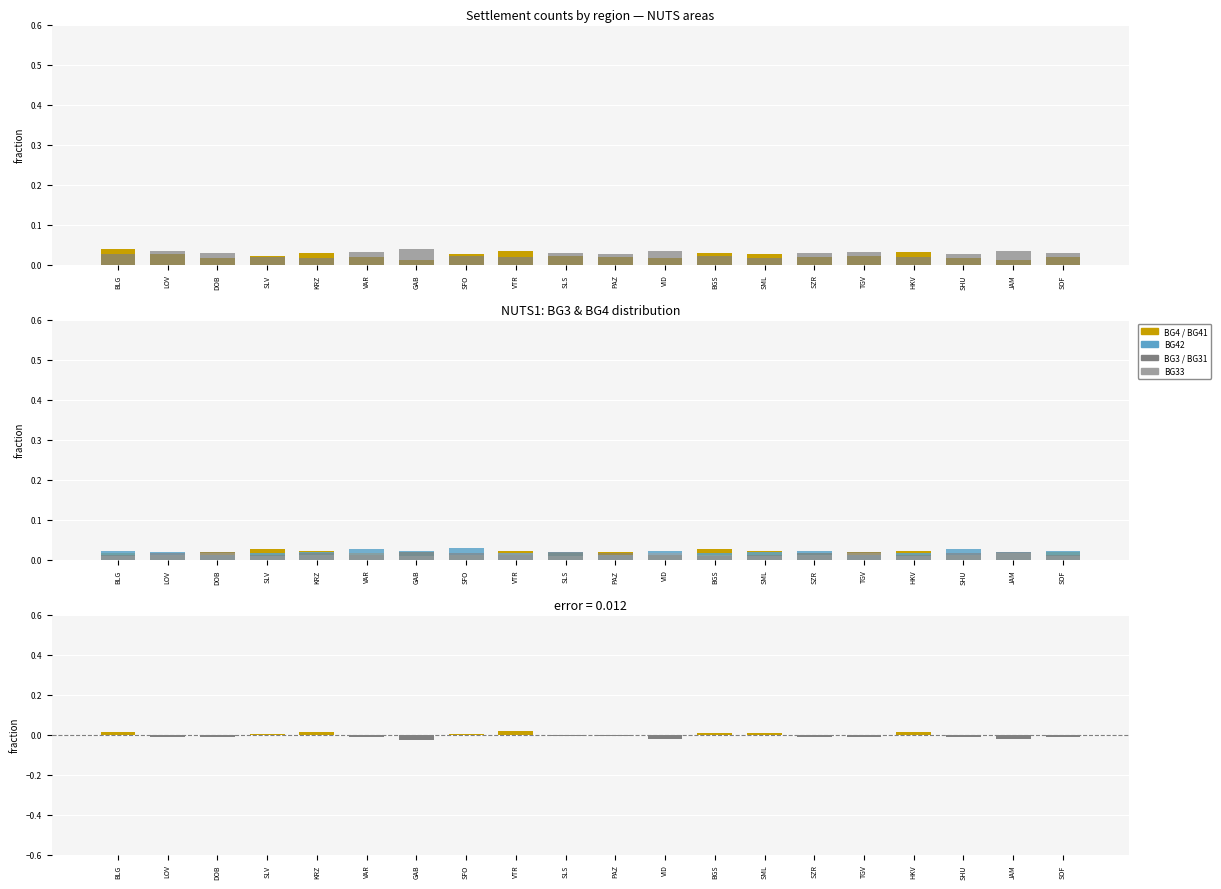

Rank the series at SHU from lowest to highest value.

BG41, BG33, BG4, BG31, BG3, BG42